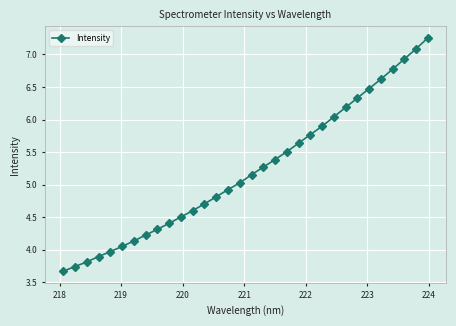

What is the value of the 21st point from the left?

5.6